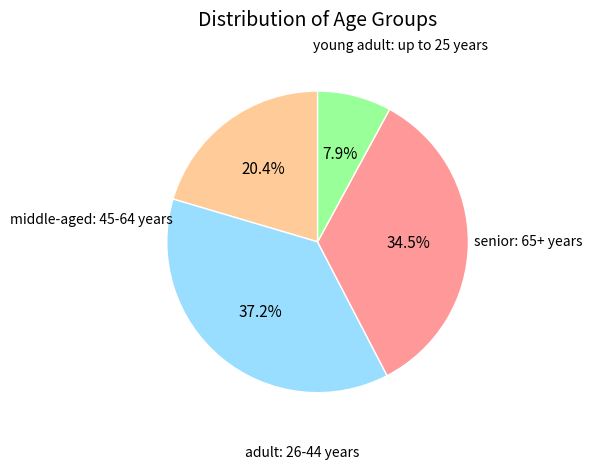

Is there any slice that represents more than half of the pie?

No